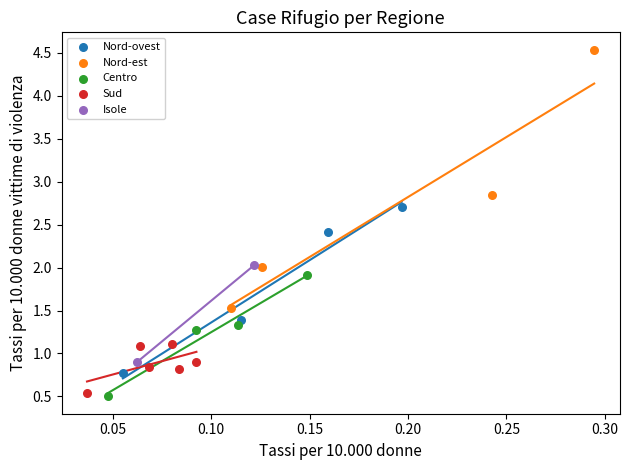

Which series has the largest Y range (max minus min)?

Nord-est